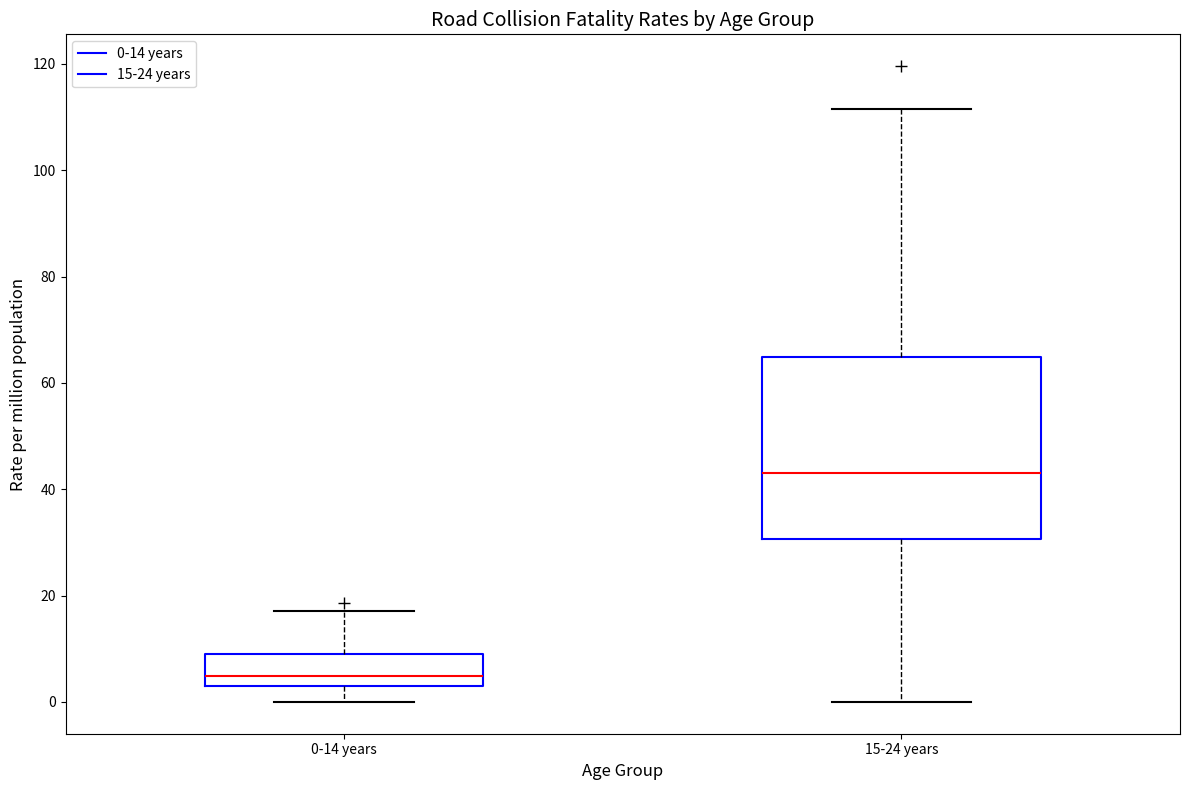

Reading left to right, transcribe this box plot: for each box, give where its median line is, the range the box spans, and where its two whiskers end, as read against the y-axis. The values are not printed on the chart, so give them approximately, as read against the axis.

0-14 years: median 4 (just above the box's lower edge), box 4 to 10, whiskers 0 to 18
15-24 years: median 44, box 30 to 64, whiskers 0 to 112